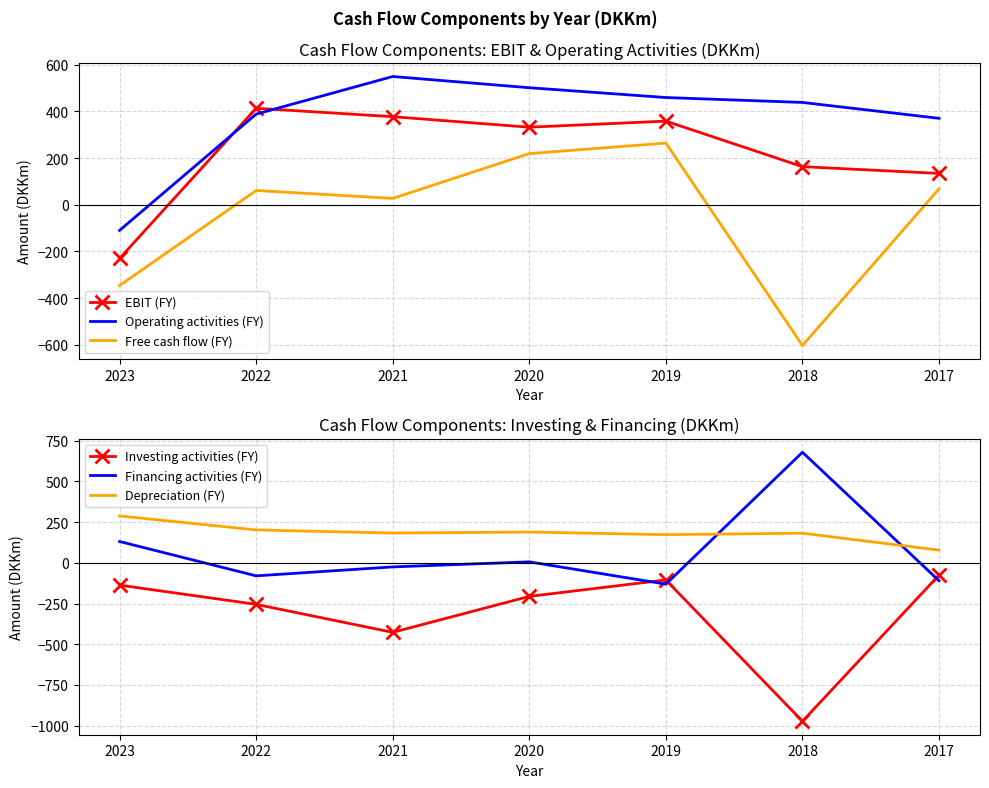

In Investing activities (FY), how many points are higher than both neighbors (excluding endpoints)?

1